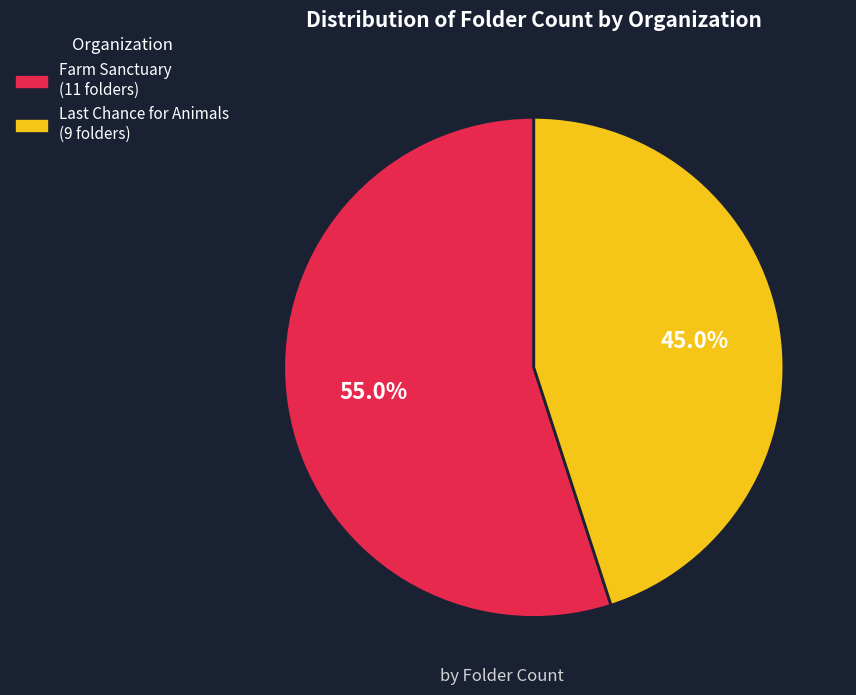

Which slice is the largest?

Farm Sanctuary